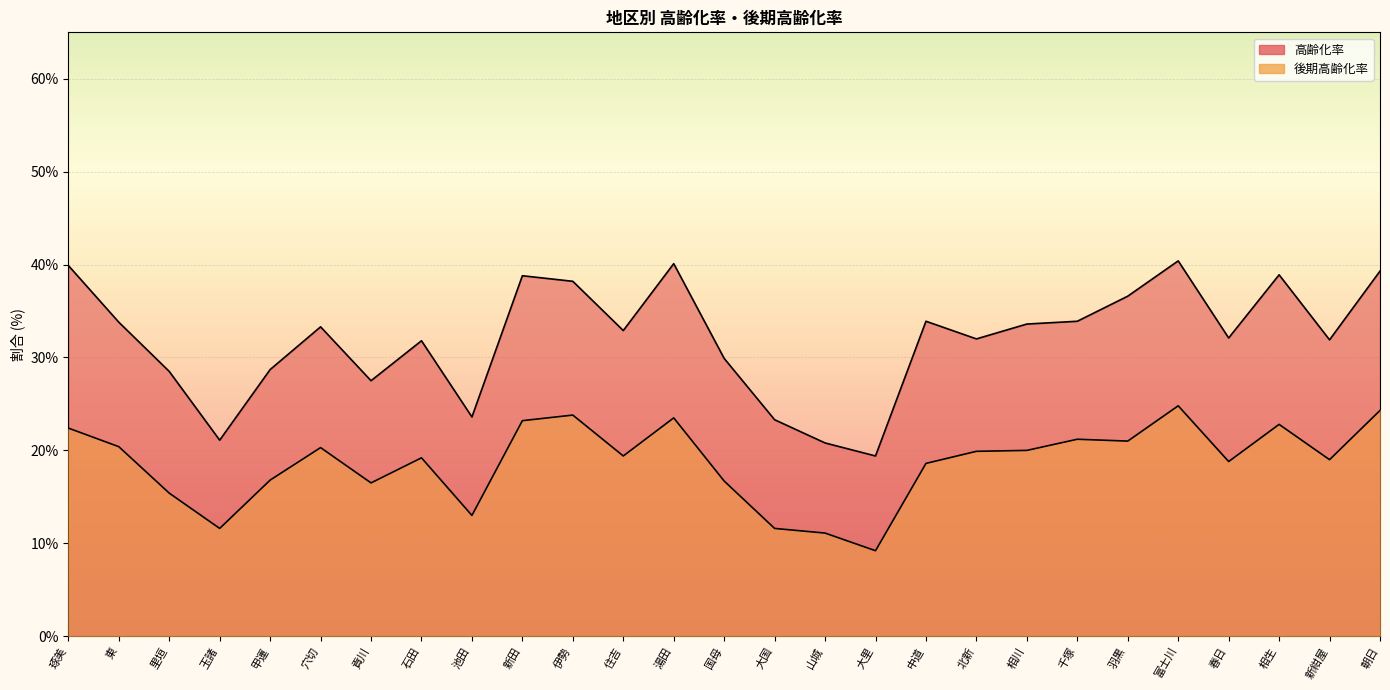

True or false: 高齢化率 and 後期高齢化率 cross at least once.

False